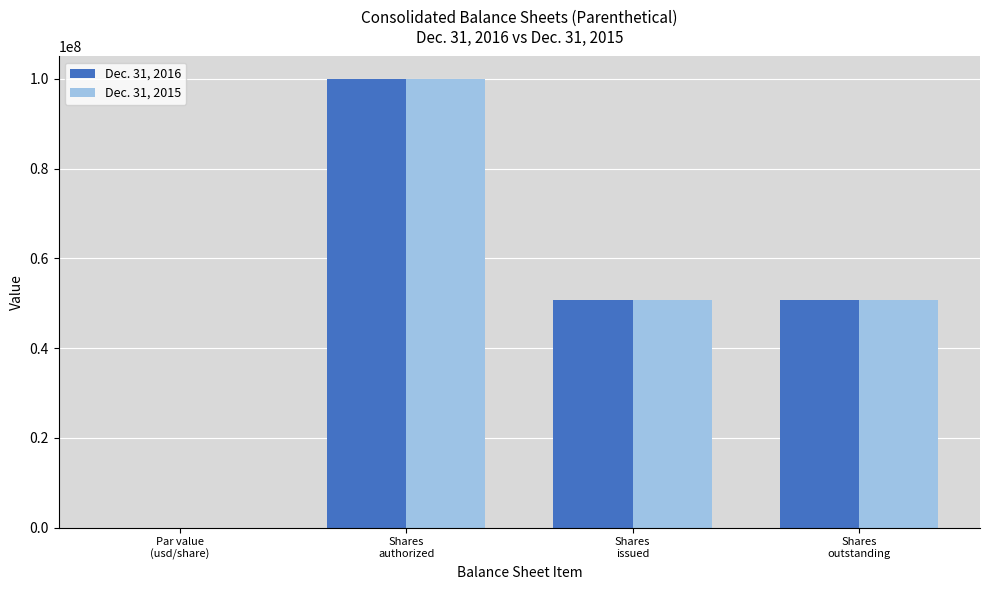

What is the maximum value shown in the chart?

100000000.0